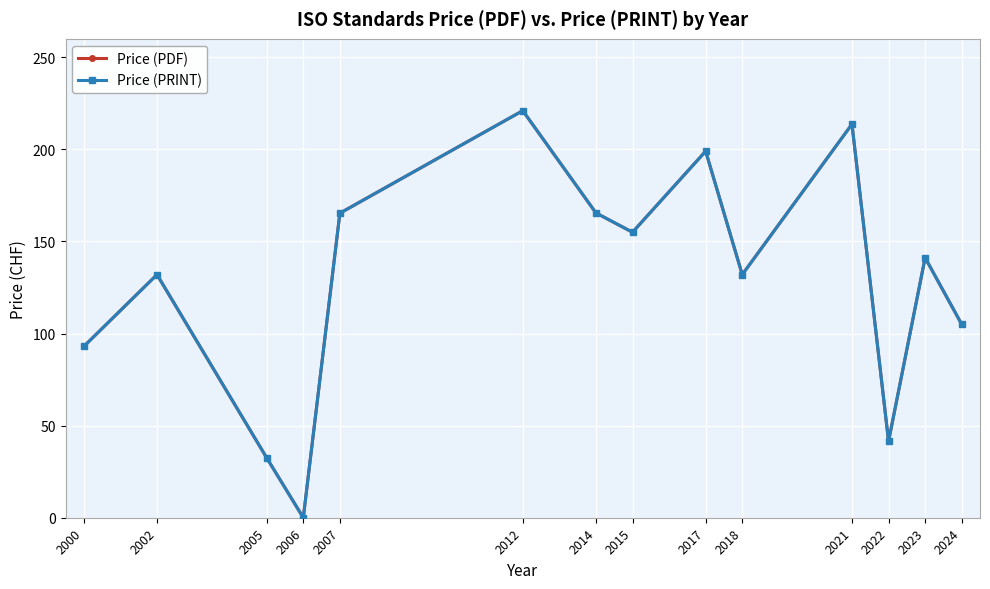

True or false: Price (PDF) and Price (PRINT) cross at least once.

False